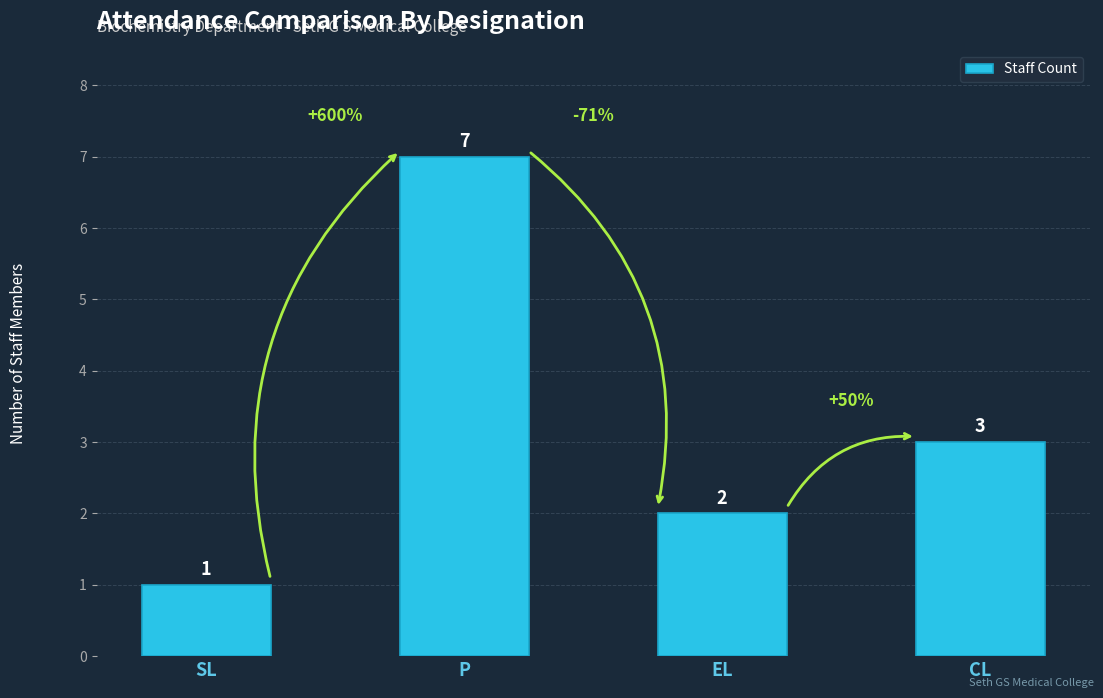

List the labels in order of value, smallest first.

SL, EL, CL, P